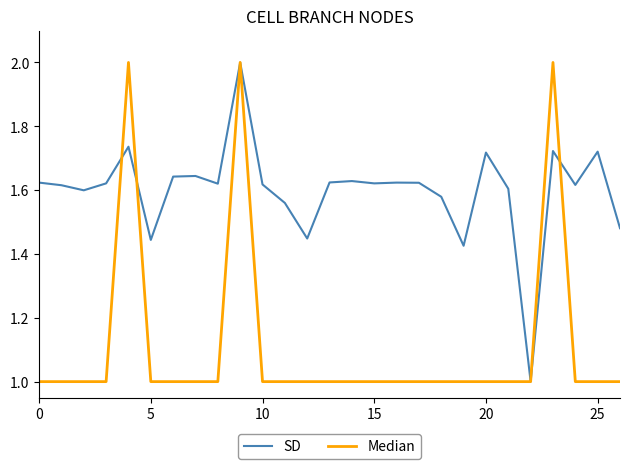

What is the minimum value for SD?

1.0